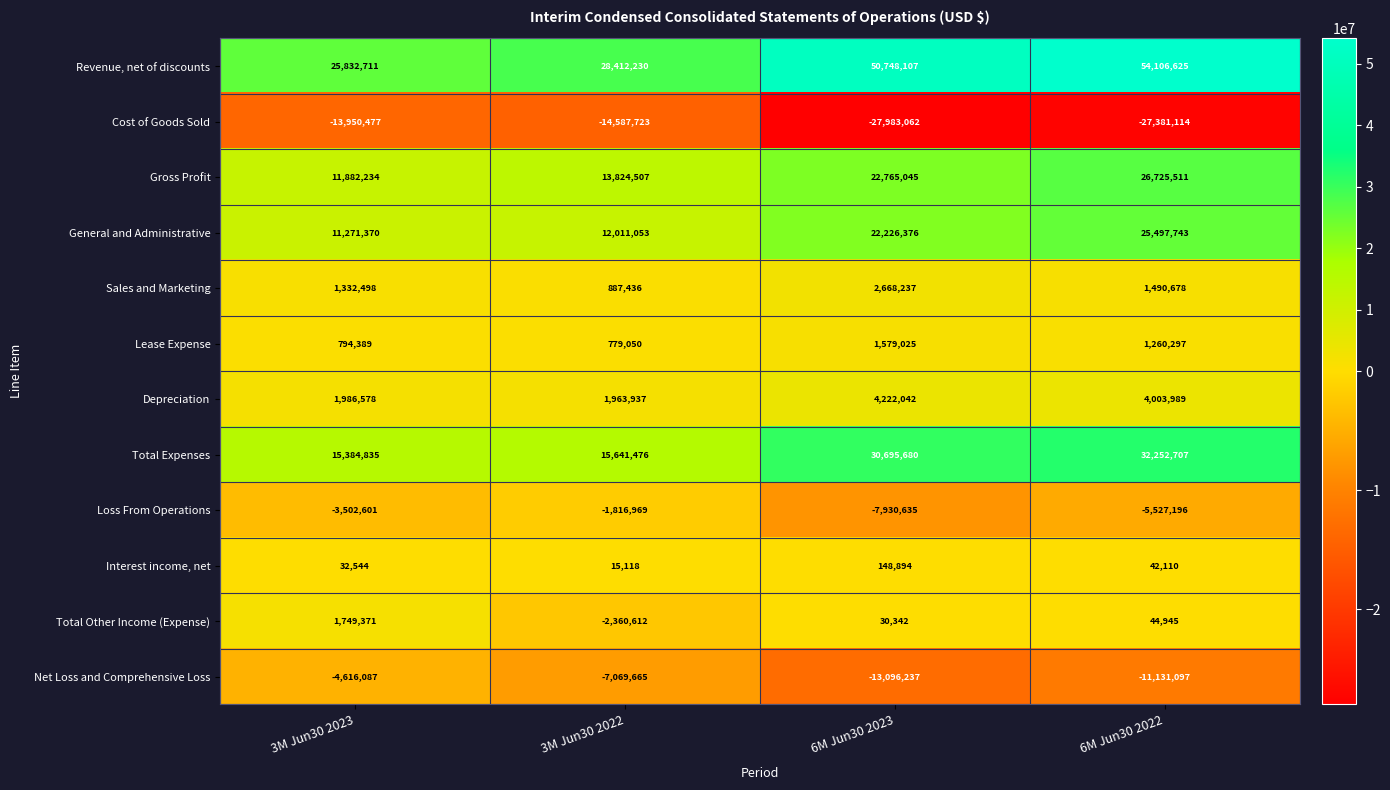

What is the difference between the second highest and minimum values in the Loss From Operations series?

4428034